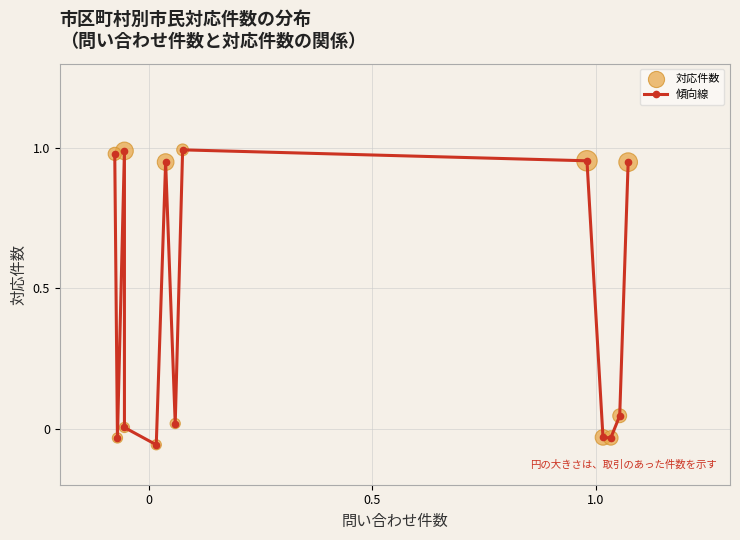

True or false: there are more than 1 points higher than both neighbors.

True